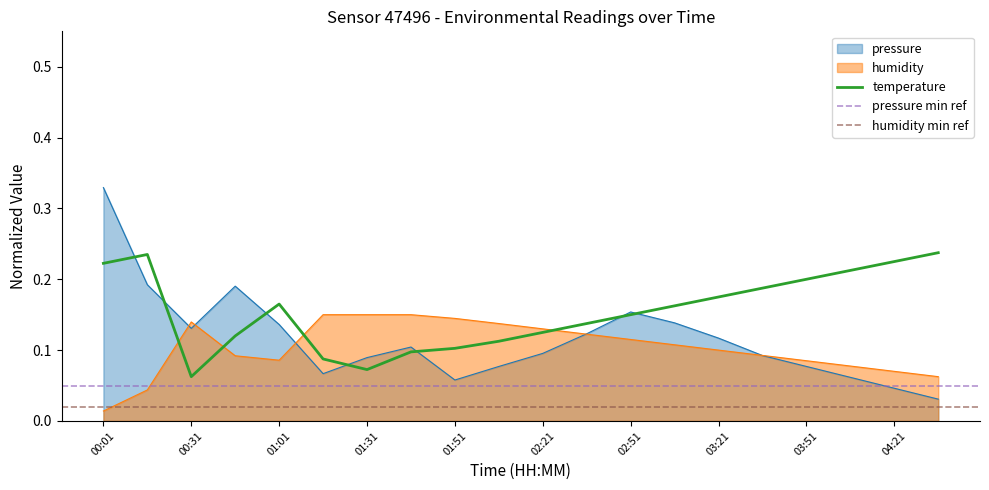

List the series in order of their overall mean, lowest first.

humidity, pressure, temperature